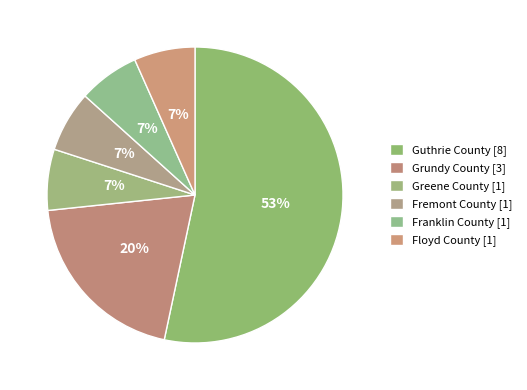

Do Floyd County and Guthrie County together represent more than half of the pie?

Yes